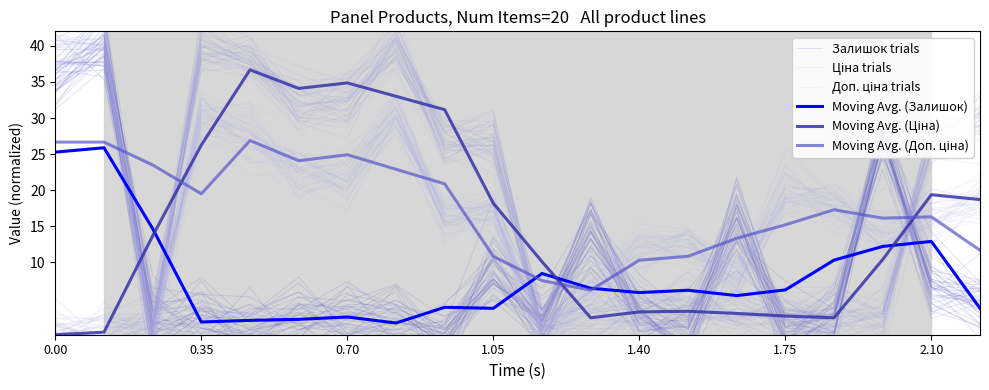

Reading right to left, list all the values displayed in this chart.

Залишок trials: 0.9	4.3	28.6	-0.2	-0.6	11.1	-4.8	3.7	13.3	0.6	10.5	-1.2	4.1	6.6	1.9	0.7	6.0	3.4	39.7	37.1
Ціна trials: 31.5	26.9	3.8	3.0	-0.4	4.8	3.9	6.3	1.6	0.7	24.9	29.2	39.0	32.7	31.7	36.9	39.1	1.3	-1.0	1.9
Доп. ціна trials: 21.3	15.2	12.4	19.0	25.9	7.3	12.6	13.9	2.9	-0.2	15.6	16.7	33.7	22.4	20.2	27.1	28.9	-1.3	42.7	39.6
Moving Avg. (Залишок): 3.7	12.9	12.2	10.3	6.2	5.4	6.2	5.8	6.4	8.5	3.7	3.8	1.6	2.5	2.1	2.0	1.8	14.7	25.9	25.3
Moving Avg. (Ціна): 18.7	19.4	10.4	2.3	2.6	2.9	3.2	3.2	2.3	10.1	18.2	31.2	33.0	34.9	34.1	36.7	26.3	13.7	0.4	0.0
Moving Avg. (Доп. ціна): 11.7	16.3	16.1	17.3	15.2	13.3	10.9	10.3	6.2	7.5	10.8	20.9	22.9	24.9	24.1	26.9	19.5	23.5	26.7	26.7